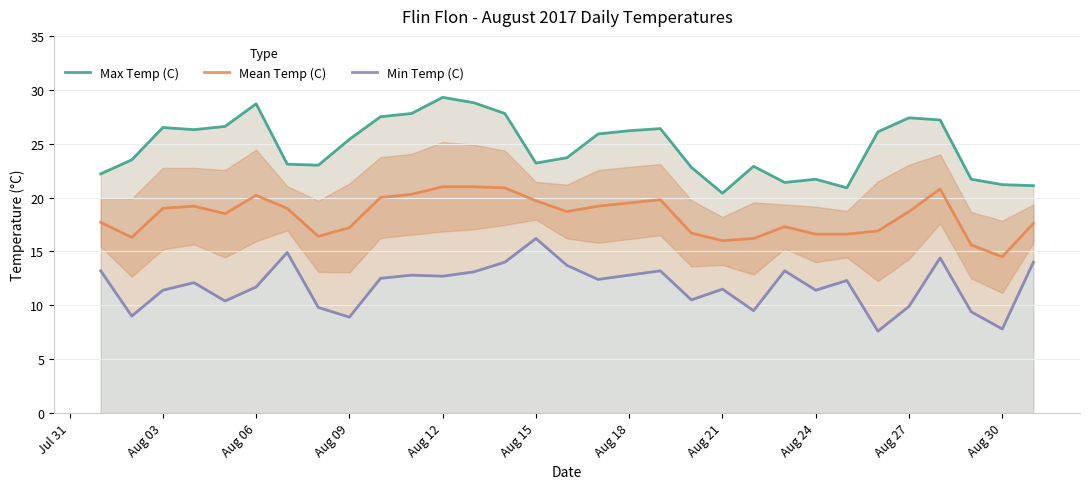

The Mean Temp (C) series shows 19.5 at Aug 18. True or false?

True